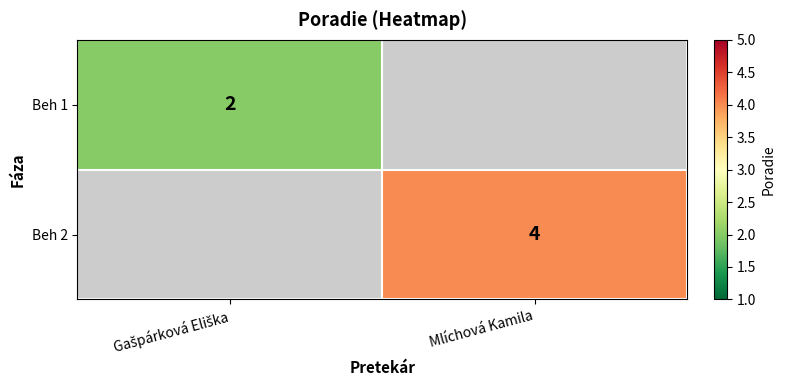

True or false: Beh 2 has a value of 4 at Mlíchová Kamila.

True